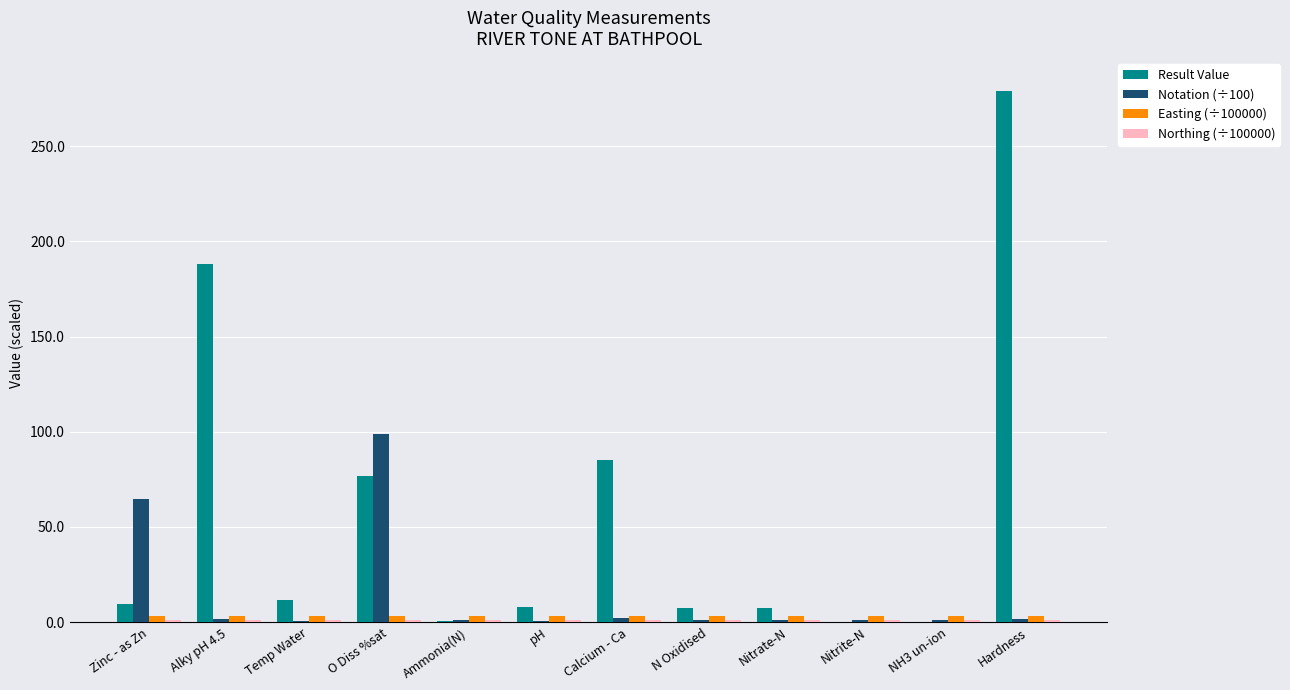

What is the approximate value of Result Value at Alky pH 4.5?

188.0